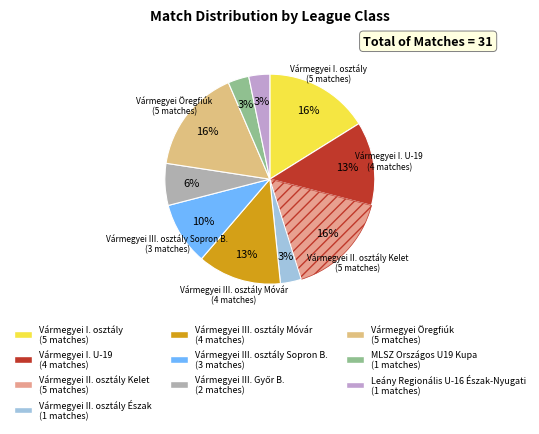

What percentage is the Vármegyei III. osztály Móvár slice, to the nearest percent?

13%